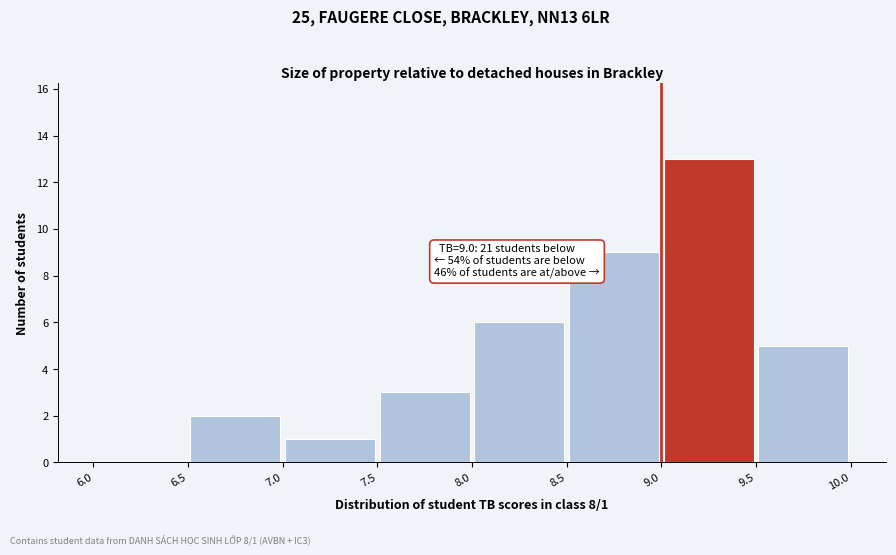

Which range on the x-axis has the tallest bar?

9.0 to 9.5